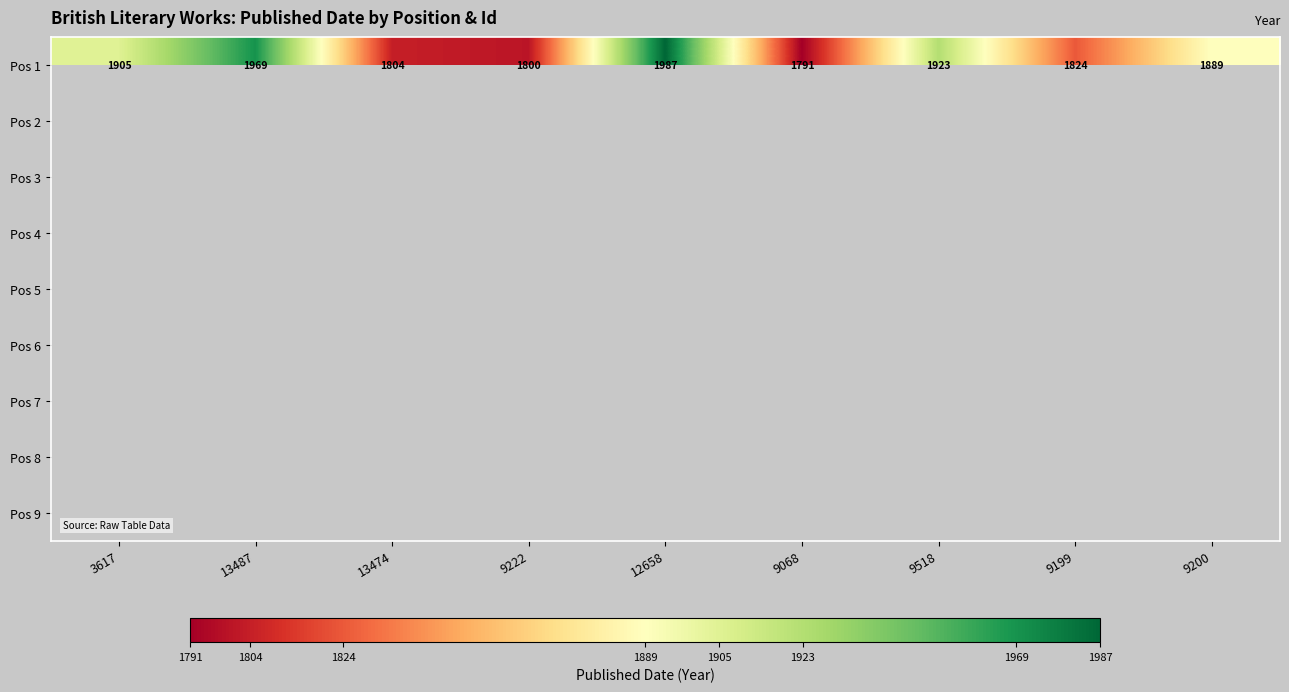

Which category has the lowest value in the Pos 1 series?

9068